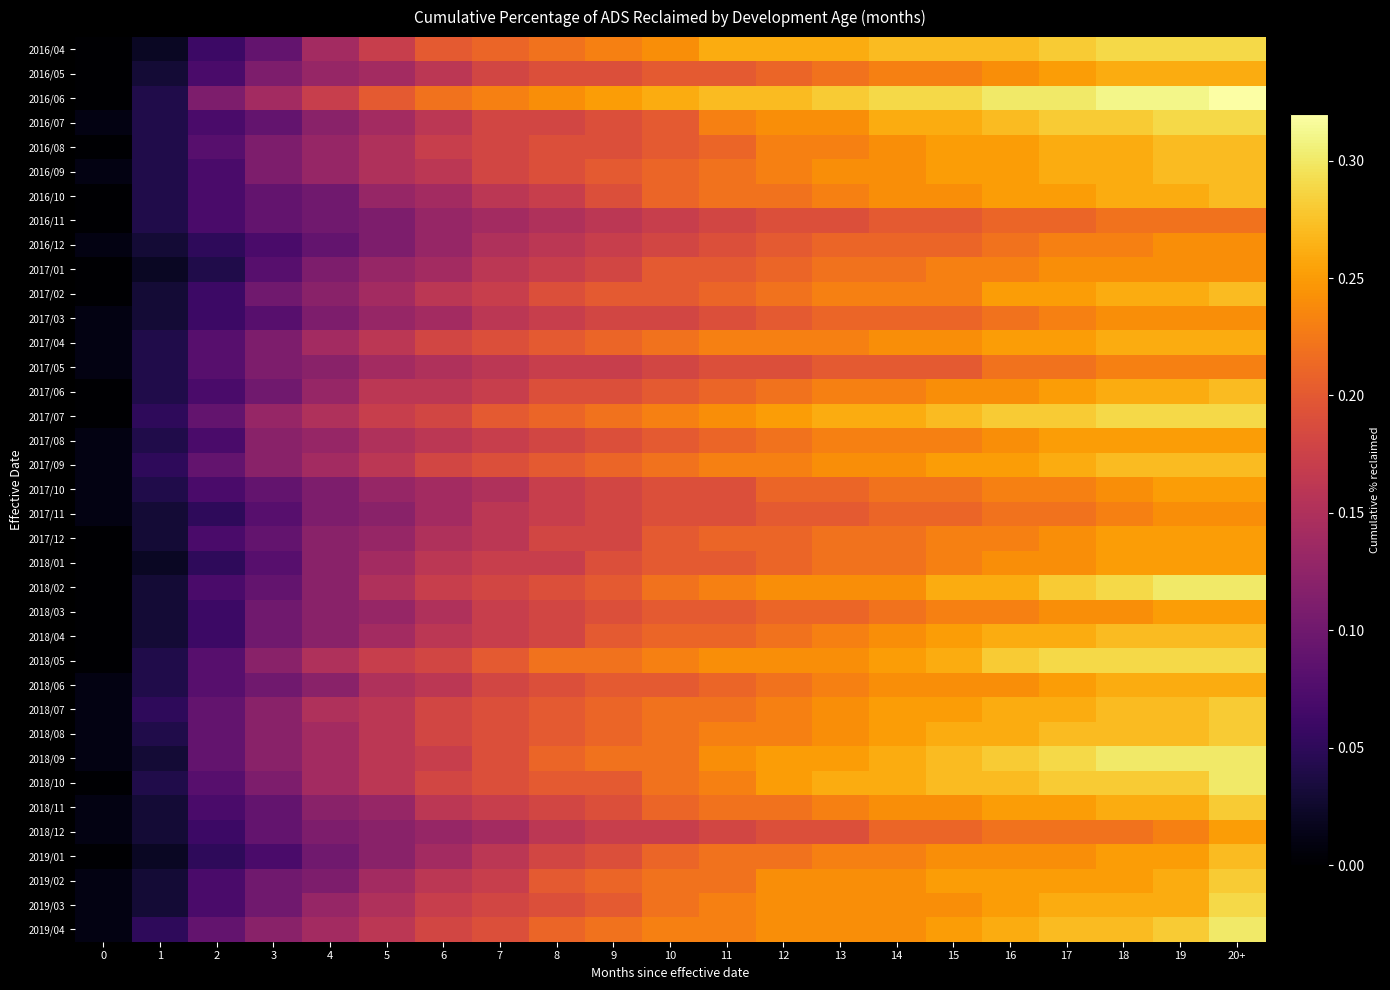

At 17, list the series in order from largest to smallest.

2016/06, 2018/05, 2018/09, 2016/04, 2016/07, 2017/07, 2018/02, 2018/10, 2018/08, 2019/04, 2016/08, 2016/09, 2017/09, 2018/04, 2018/07, 2019/03, 2016/05, 2016/10, 2017/02, 2017/04, 2017/06, 2017/08, 2018/06, 2018/11, 2019/02, 2017/01, 2017/12, 2018/01, 2018/03, 2019/01, 2016/12, 2017/03, 2017/10, 2017/05, 2017/11, 2018/12, 2016/11